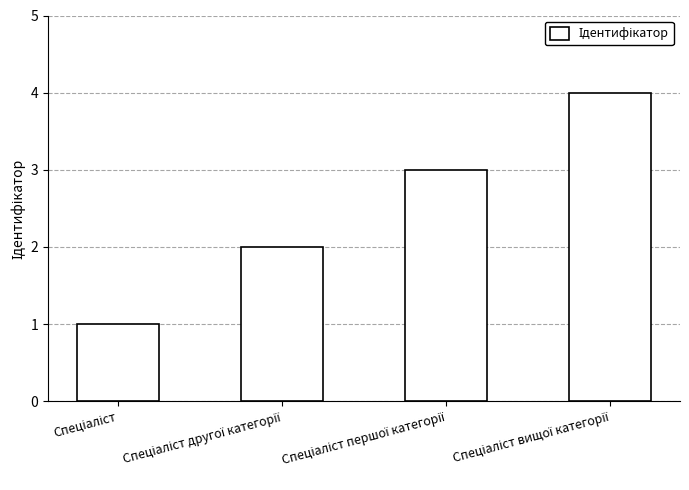

What is the maximum value shown in the chart?

4